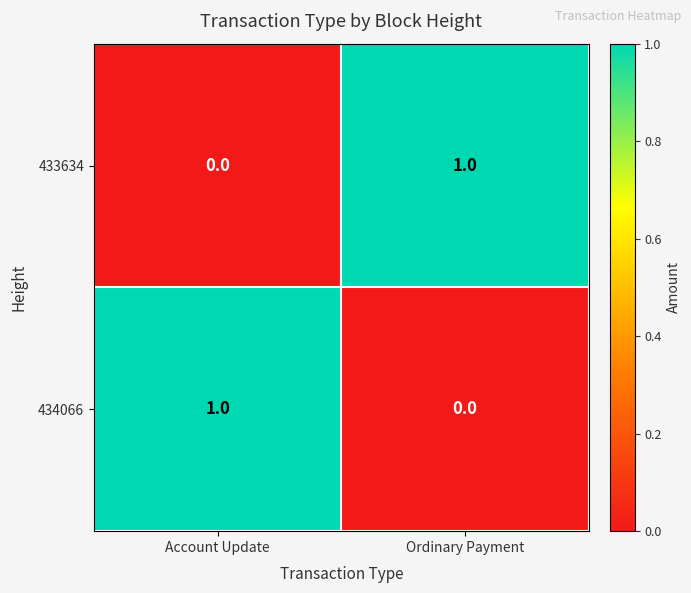

At Ordinary Payment, list the series in order from largest to smallest.

433634, 434066